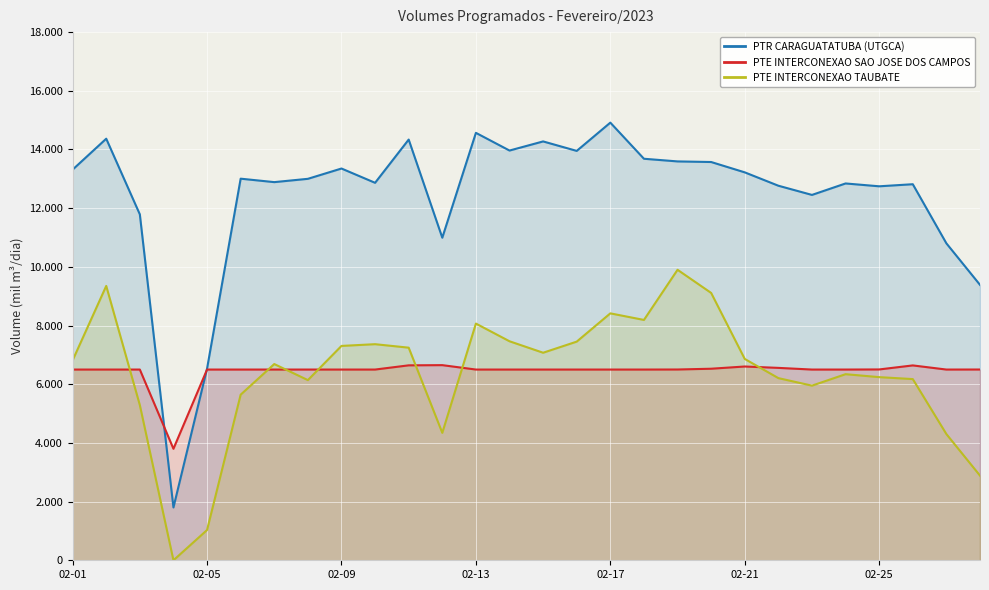

How many values in the PTR CARAGUATATUBA (UTGCA) series exceed 13005?

13